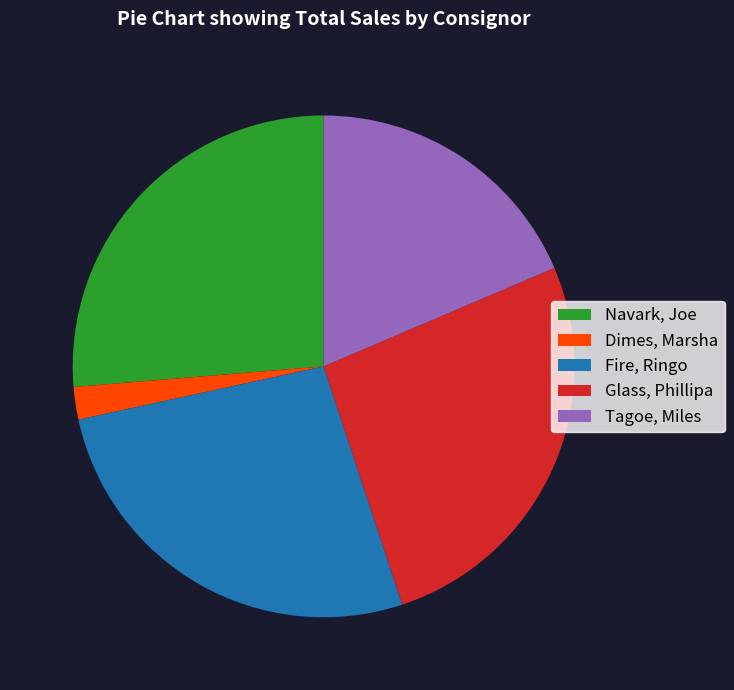

Does Fire, Ringo represent more than half of the total?

No